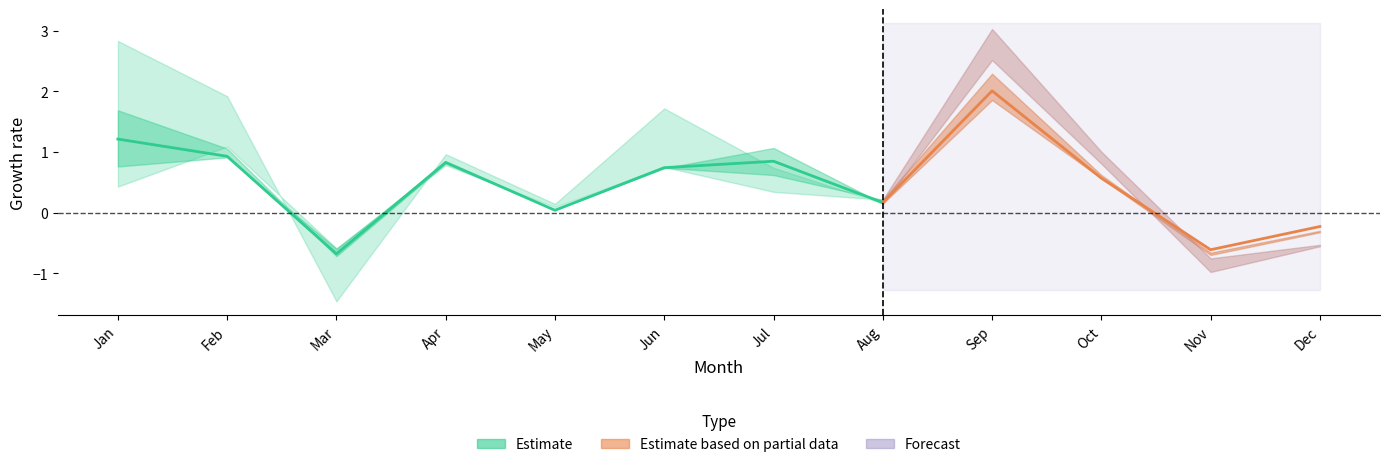

Is it true that pct75 equals -0.1 at Nov?

False